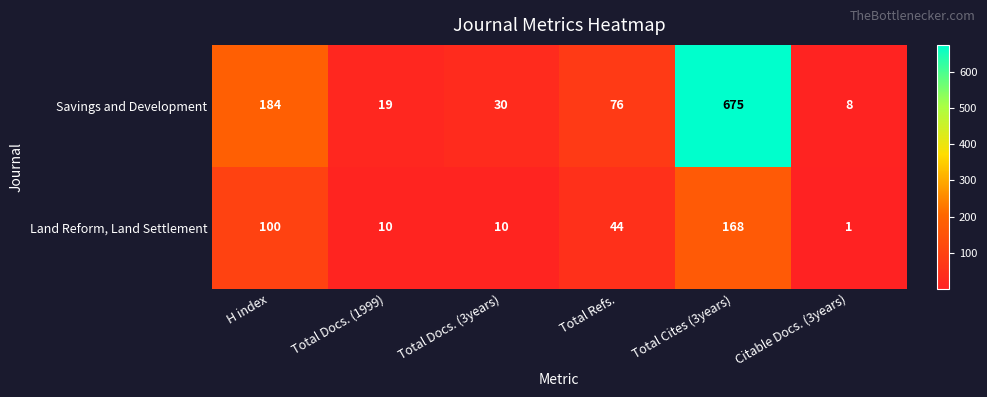

Reading left to right, extract all data points from this chart.

Savings and Development: 184	19	30	76	675	8
Land Reform, Land Settlement: 100	10	10	44	168	1